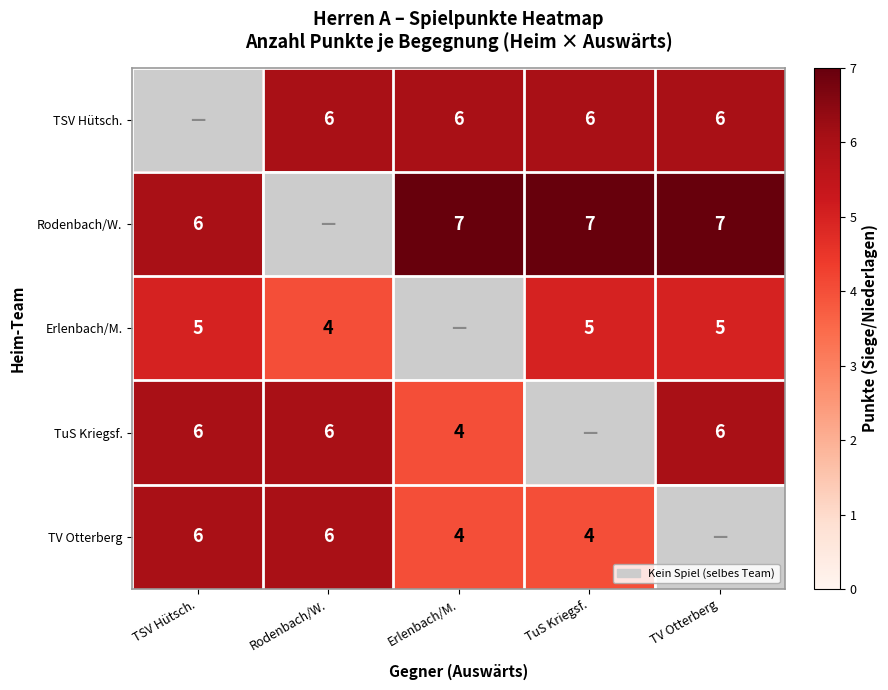

What is the sum of the TuS Kriegsf. values at TSV Hütsch. and TV Otterberg?

12